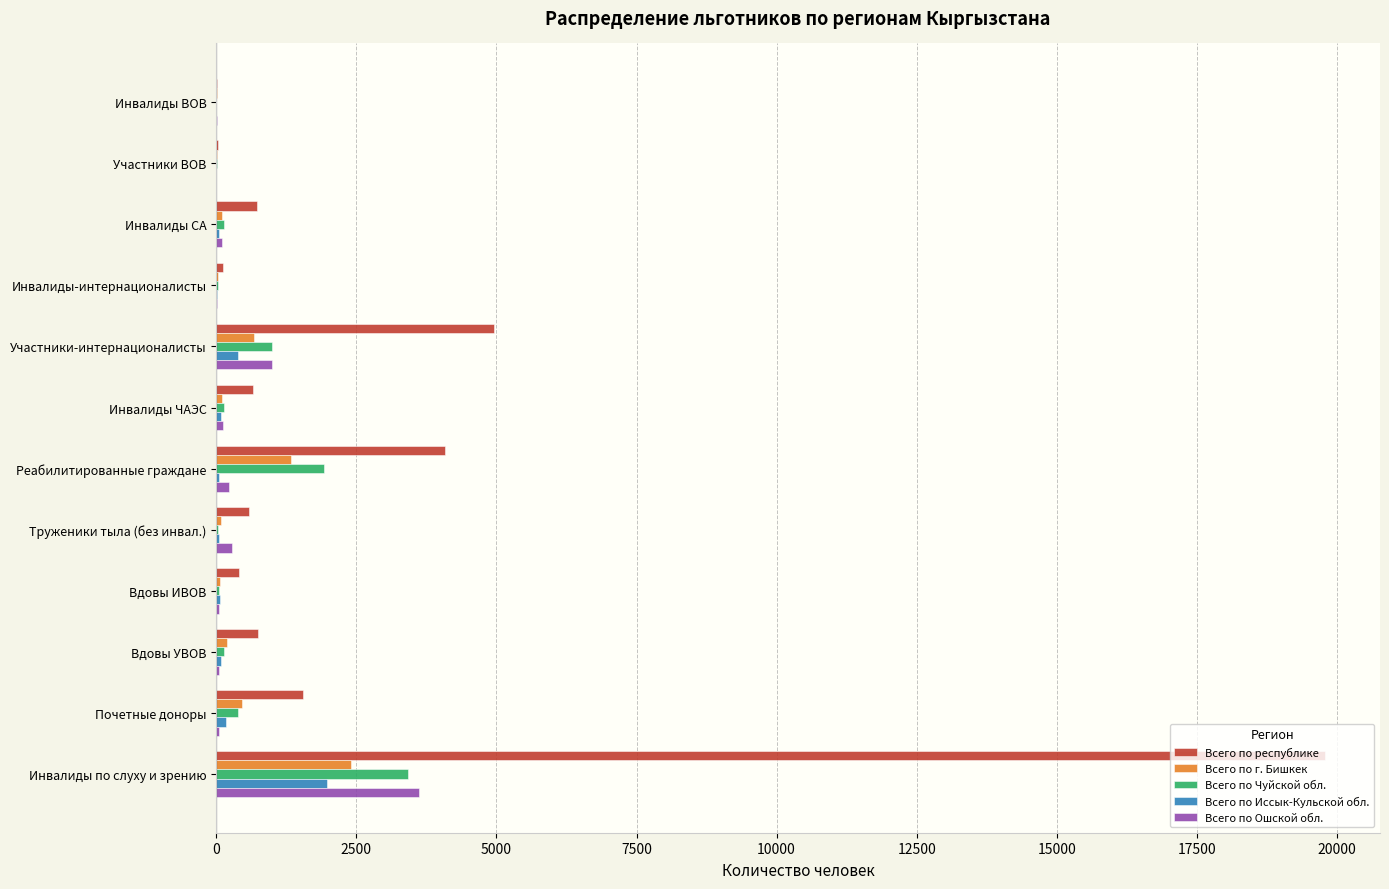

What is the maximum value for Всего по республике?

19782